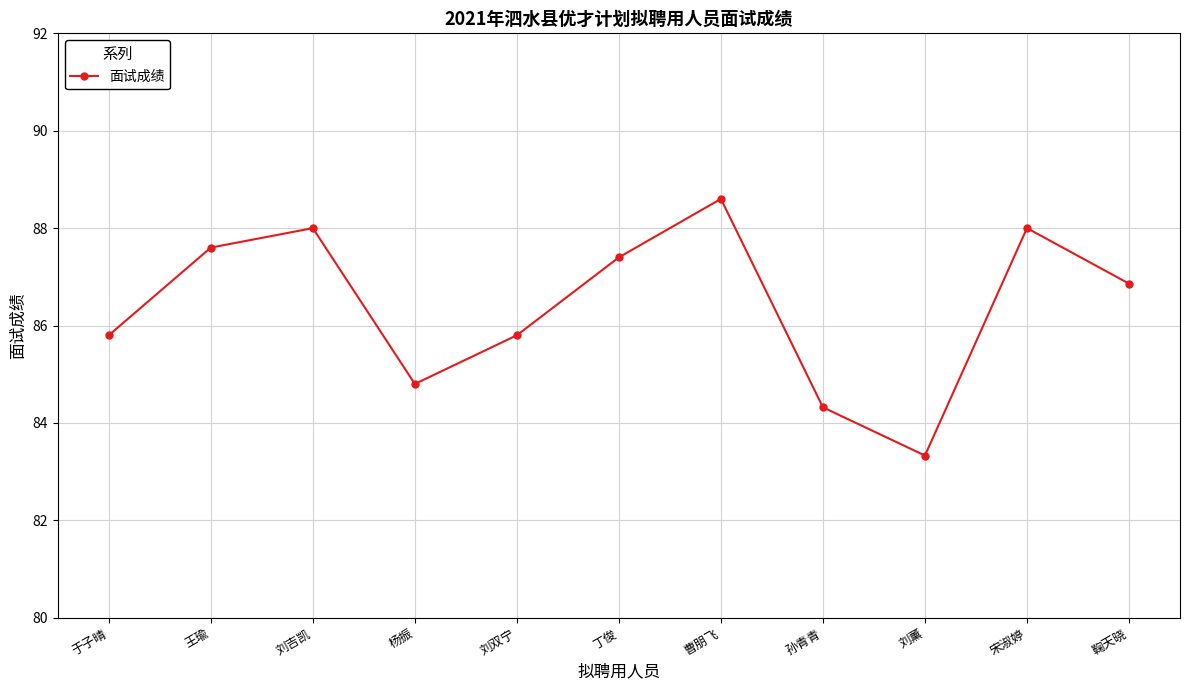

What is the greatest value displayed?

88.6